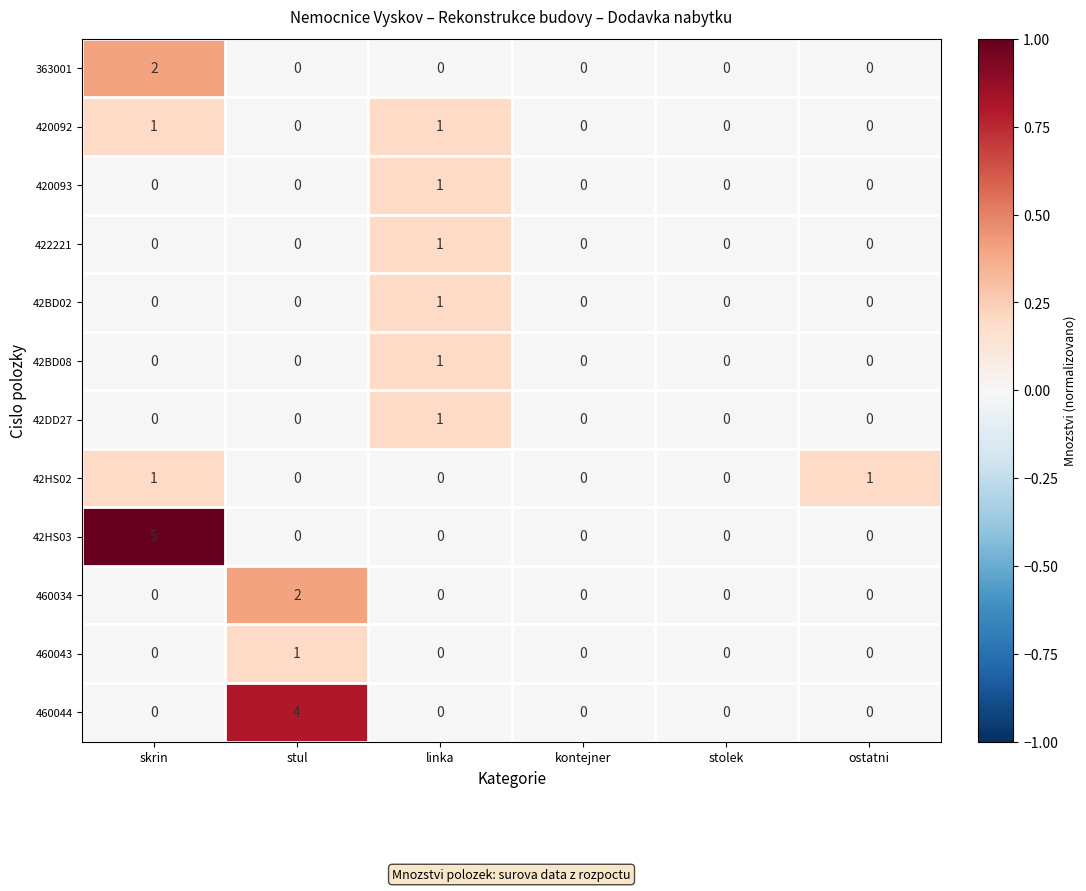

Which series has the largest total across all categories?

42HS03